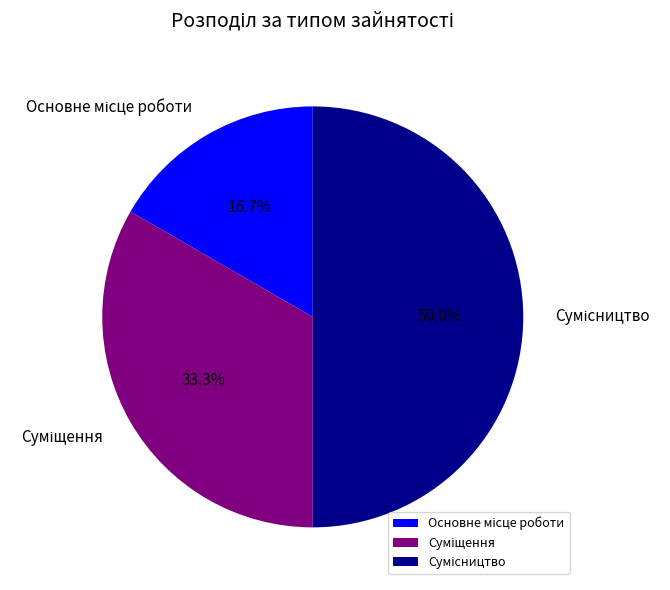

How many segments does this pie chart have?

3